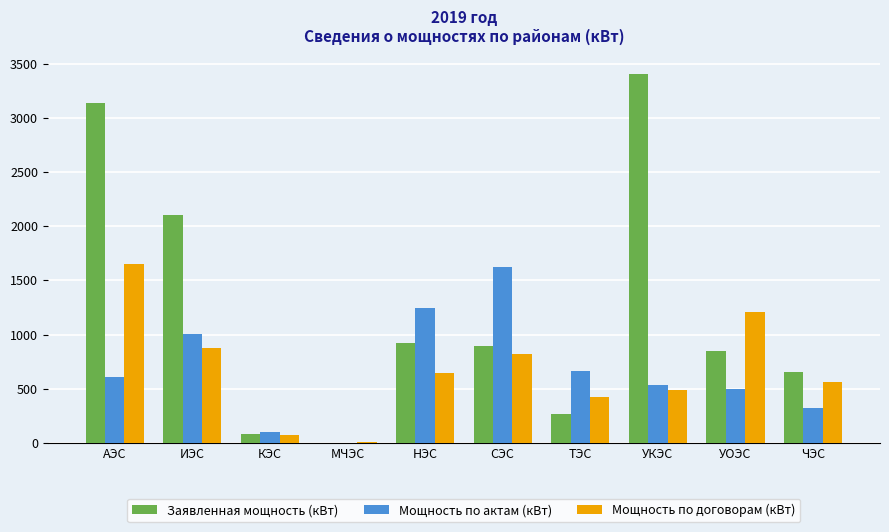

Which series changed the most between КЭС and УОЭС?

Мощность по договорам (кВт)